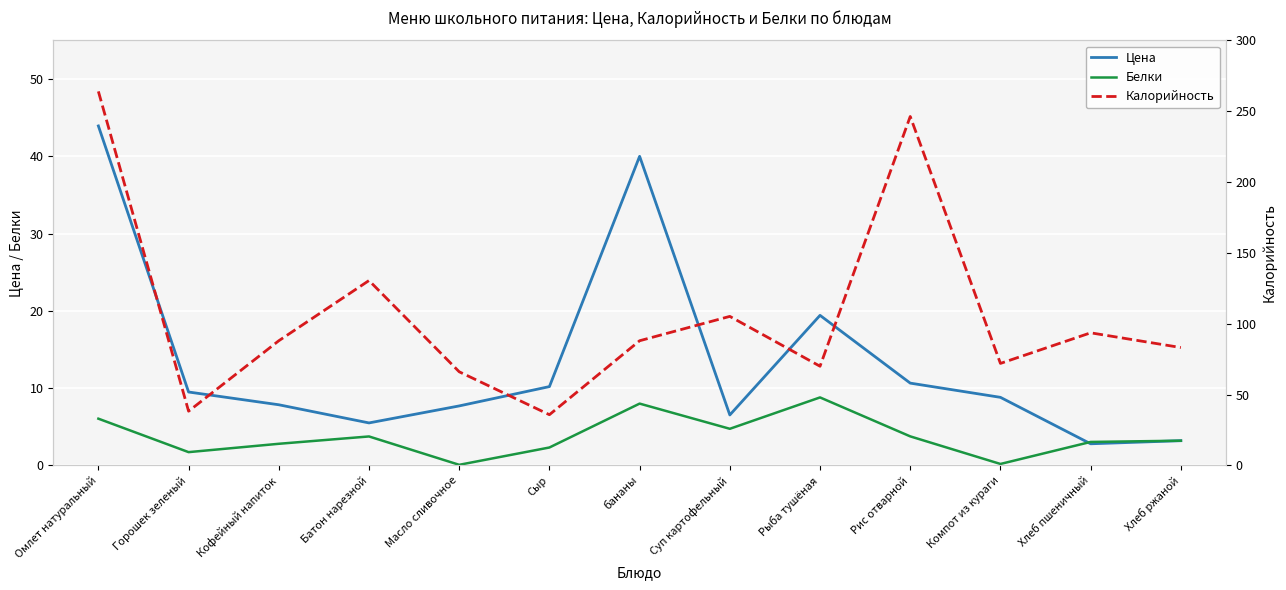

Which category has the lowest value across all series?

Масло сливочное